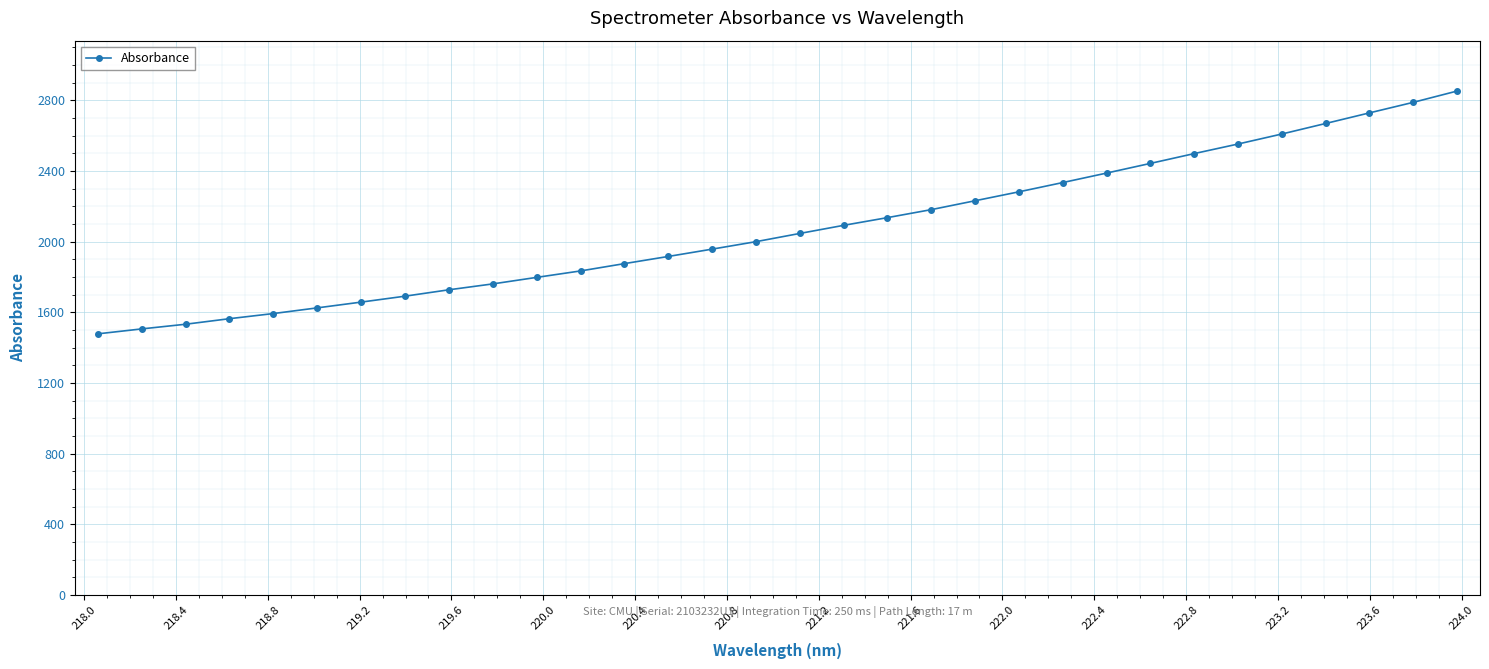

What is the smallest value displayed?

1478.5